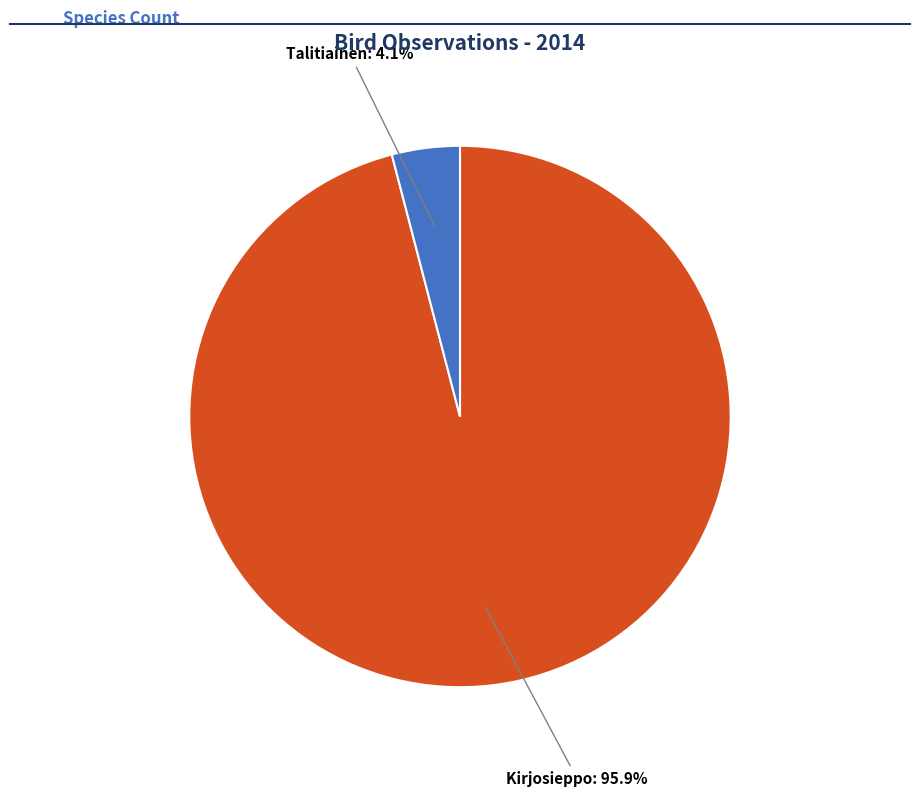

Rank the categories by value from highest to lowest.

Kirjosieppo, Talitiainen